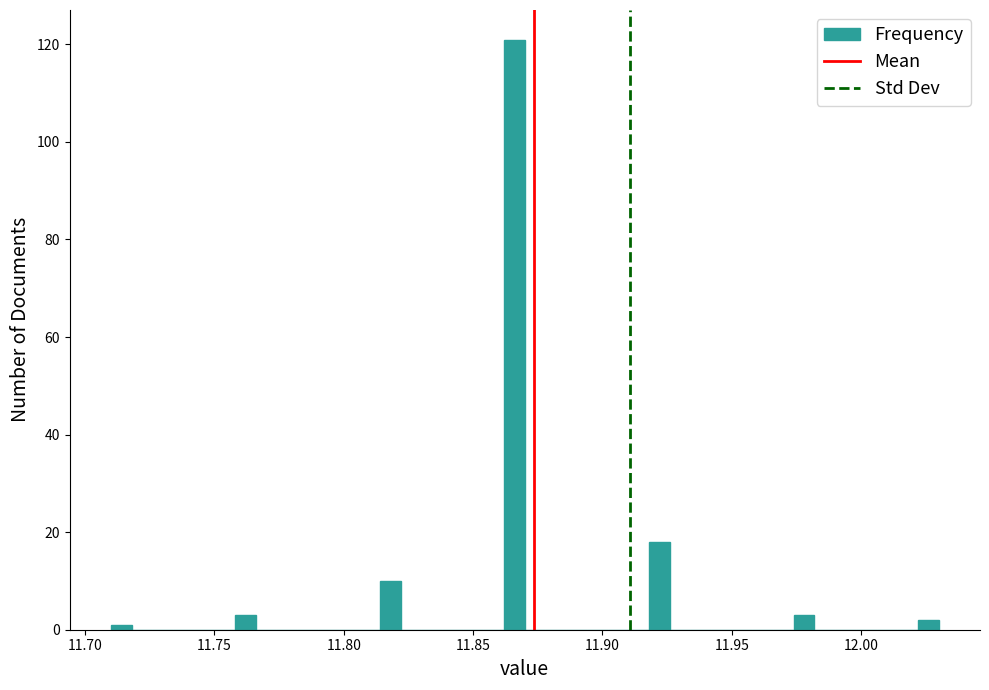

Read against the x-axis, roughly where is the centre of the tallest bar?

11.865